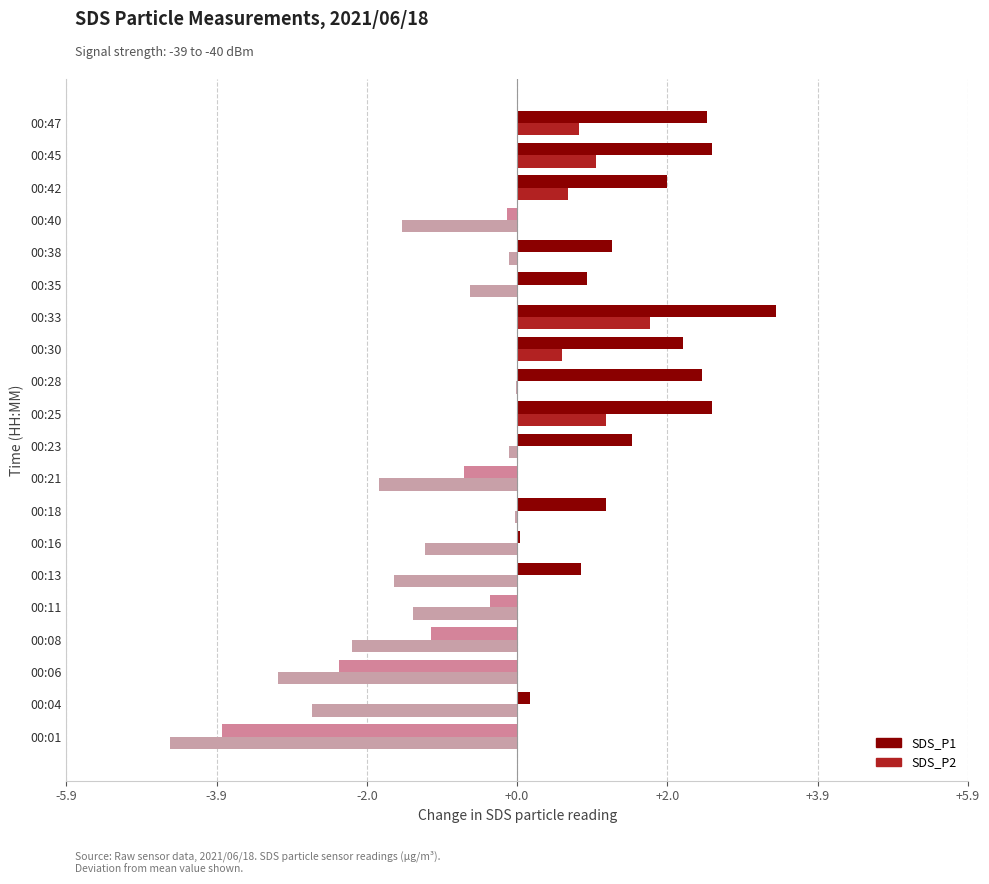

Which series has the largest total across all categories?

SDS_P1